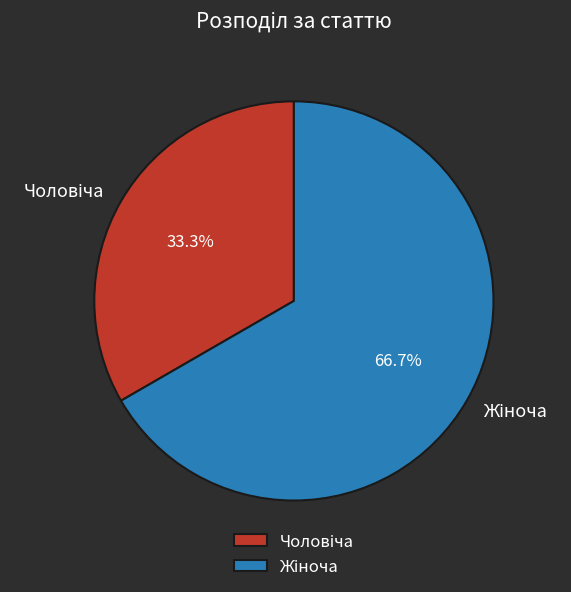

Is there a majority slice in this chart?

Yes